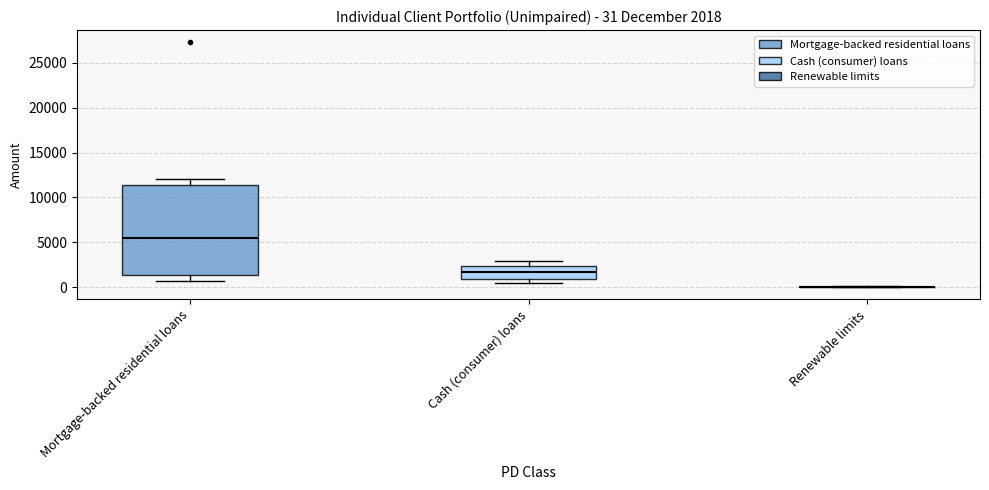

Which box is the tallest, from its lower edge to its upper edge?

Mortgage-backed residential loans